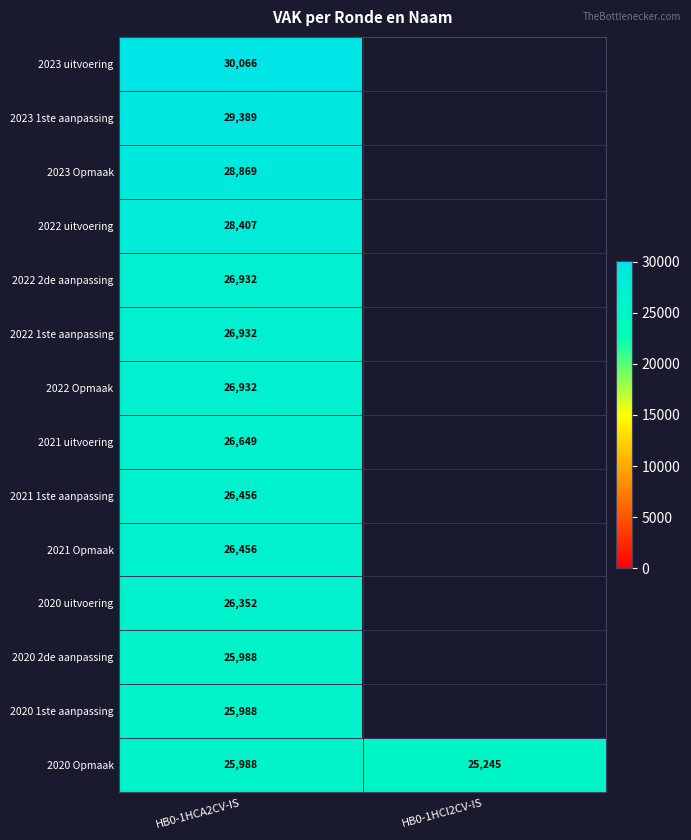

Count the number of categories in the chart.

2